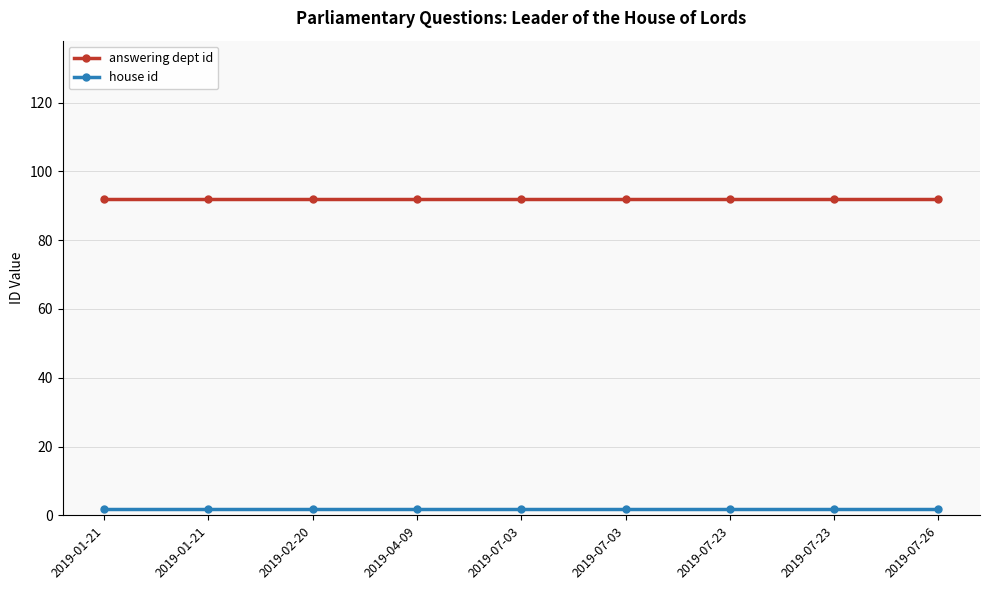

True or false: house id and answering dept id cross at least once.

False